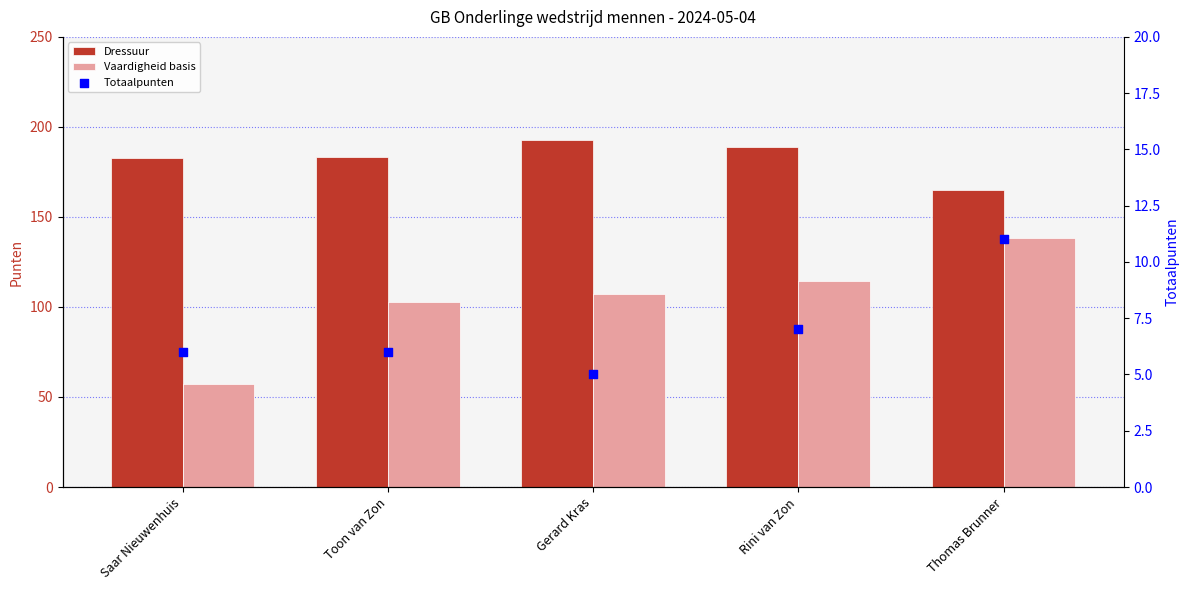

Is the value of Totaalpunten at Gerard Kras greater than the value of Vaardigheid basis at Rini van Zon?

No